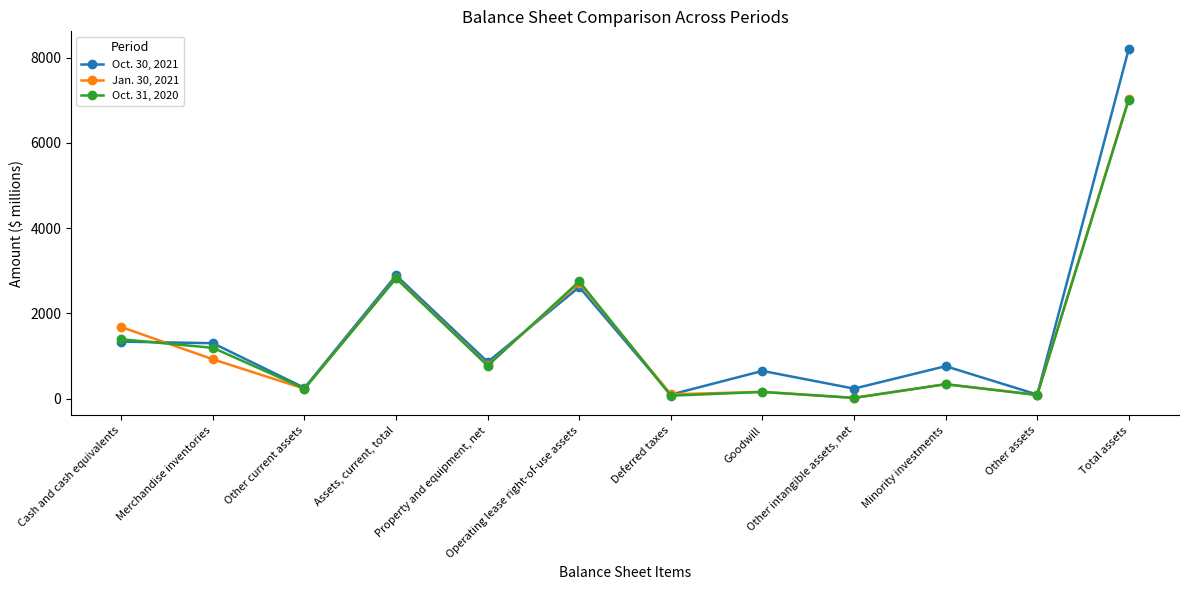

What is the difference between the highest and lowest values at Operating lease right-of-use assets?

133